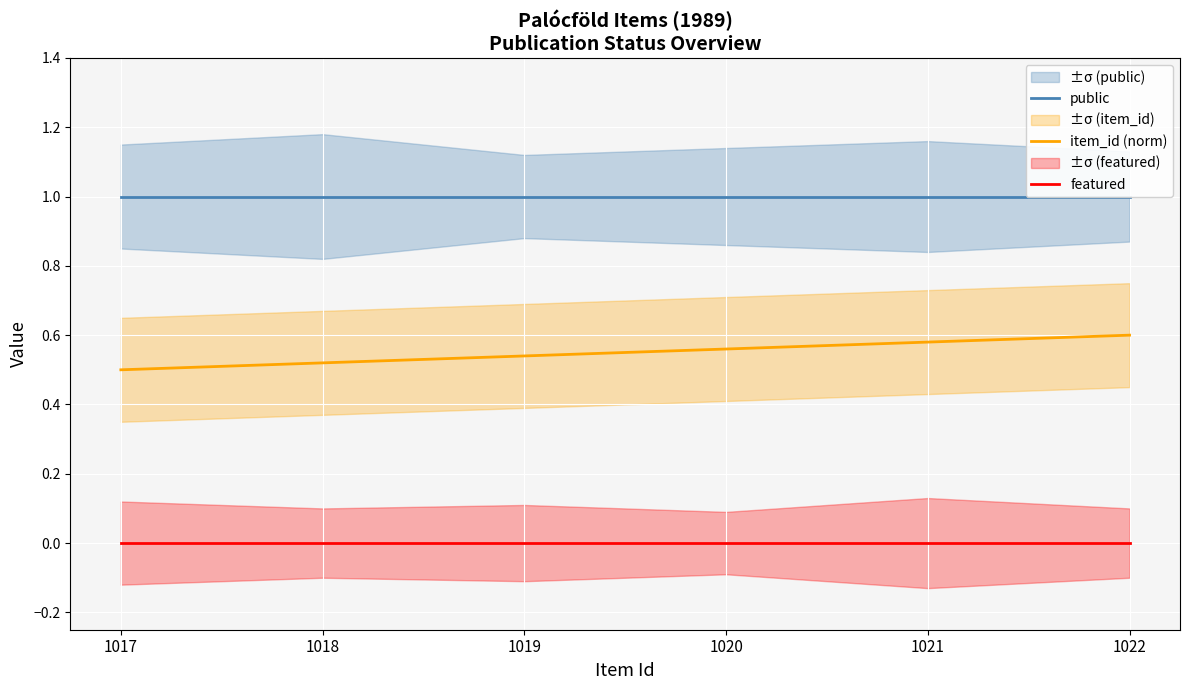

Which category has the lowest value across all series?

1017